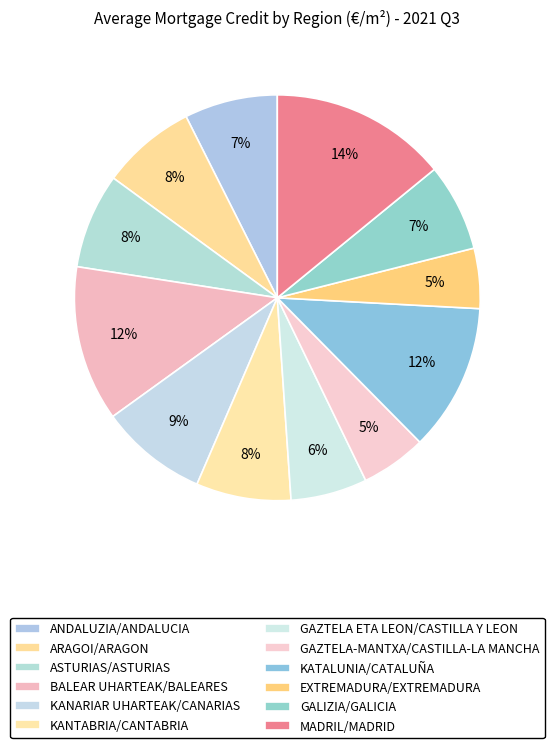

How many segments does this pie chart have?

12